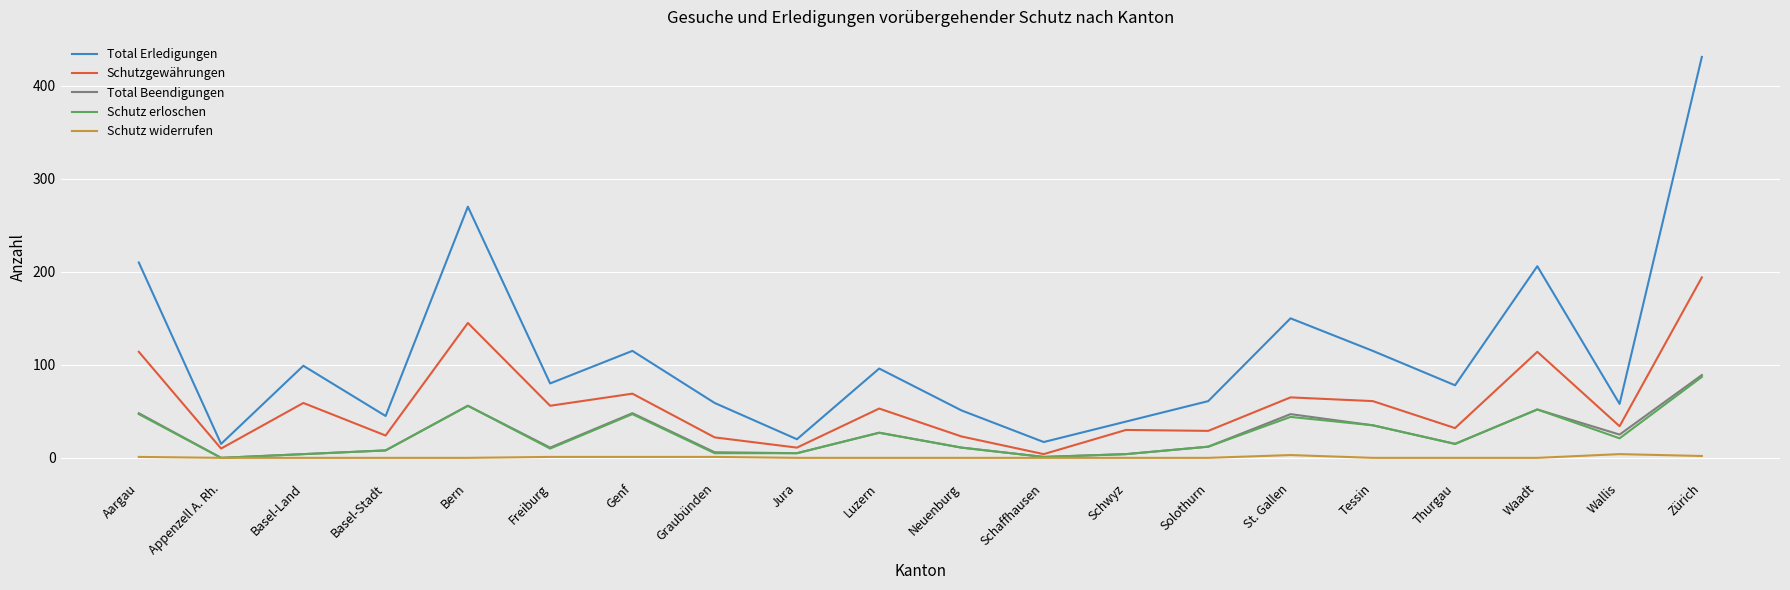

Which category has the highest value across all series?

Zürich